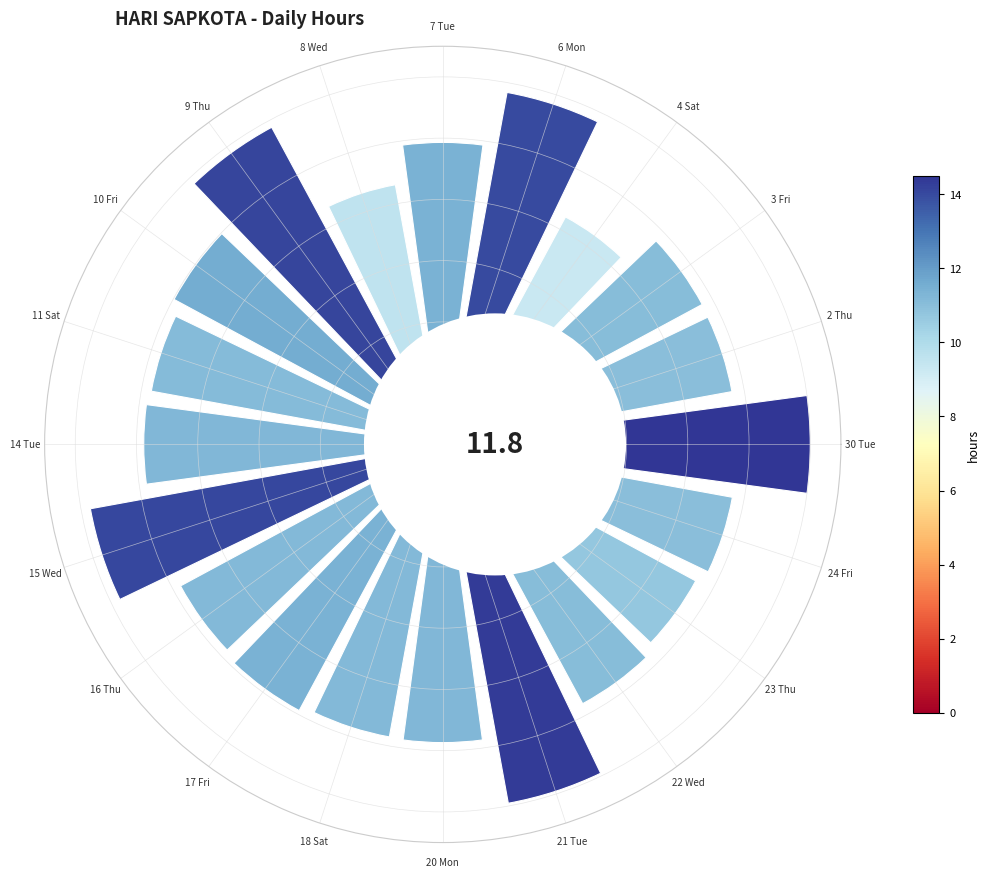

What percentage is the 11 Sat slice, to the nearest percent?

5%